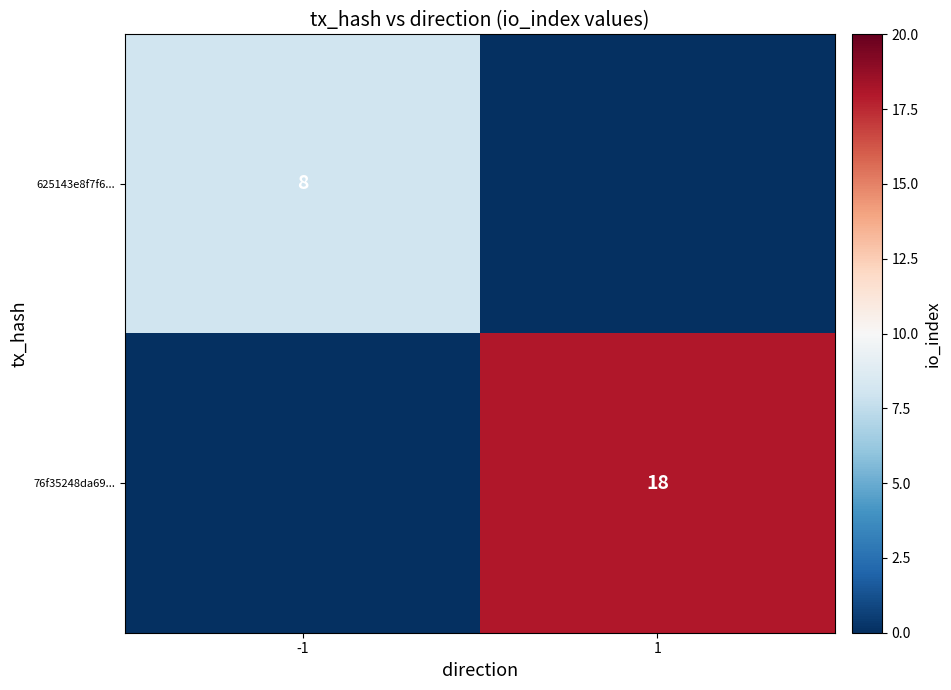

What is the difference between the highest and lowest values at 1?

18